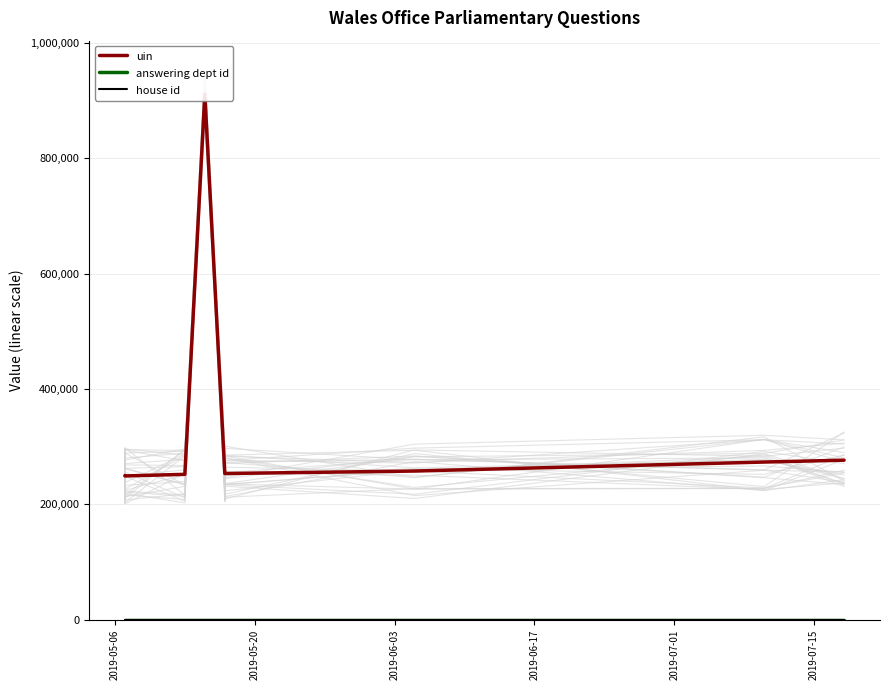

Does the chart display data point markers on the line(s)?

No